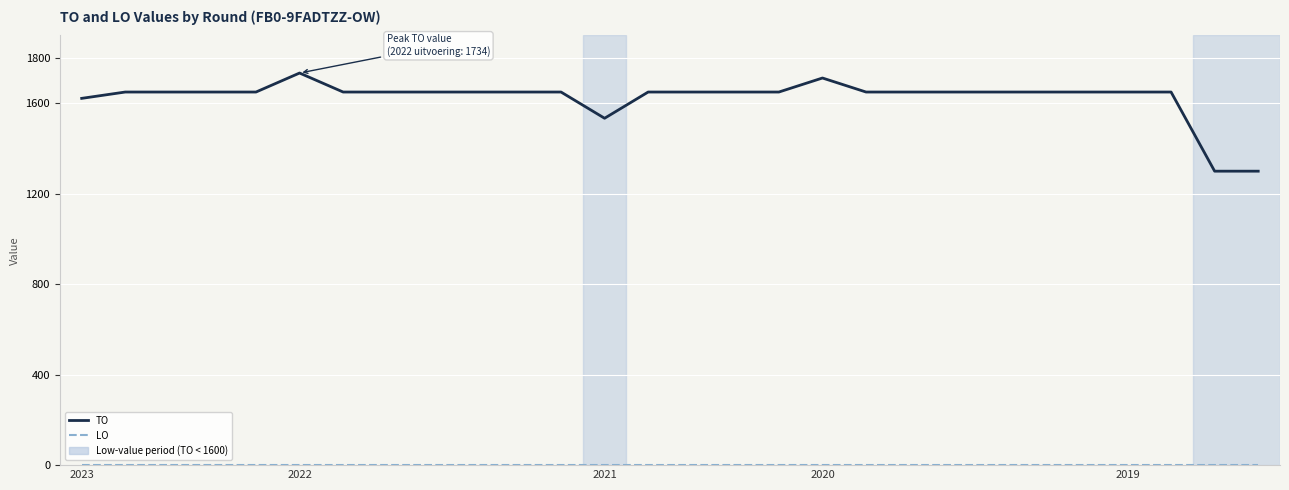

Which series has the widest spread of values?

TO